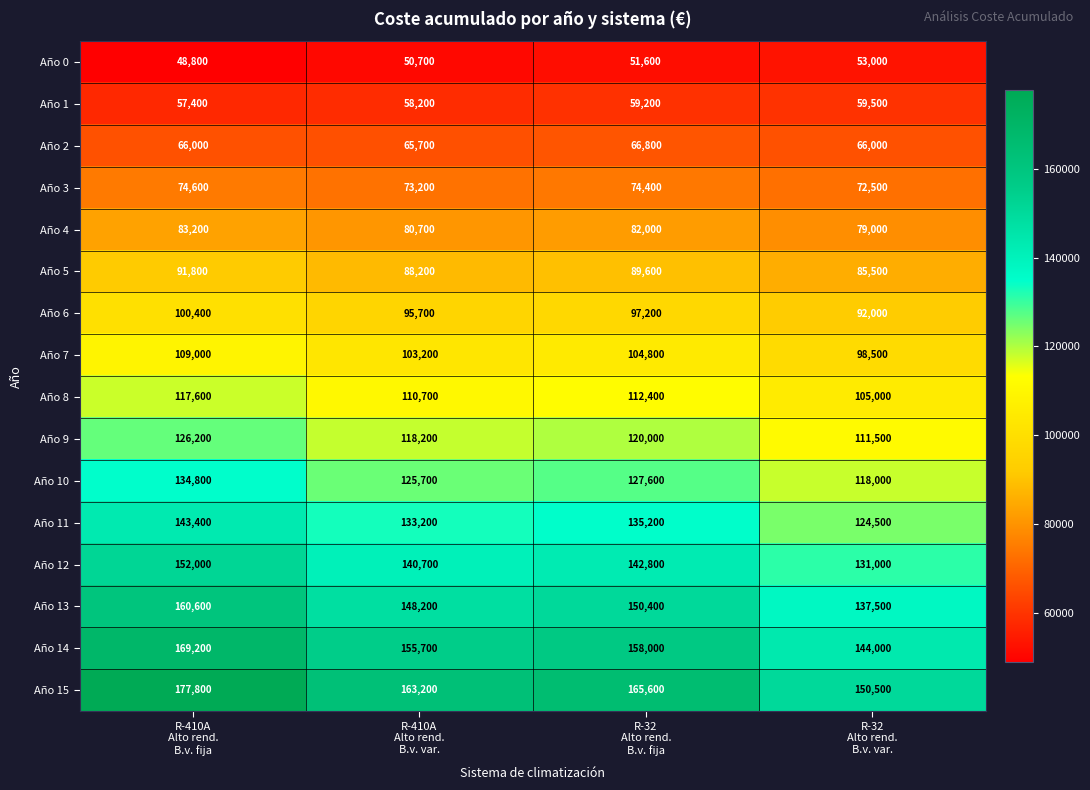

What is the lowest value of the Año 3 series?

72500